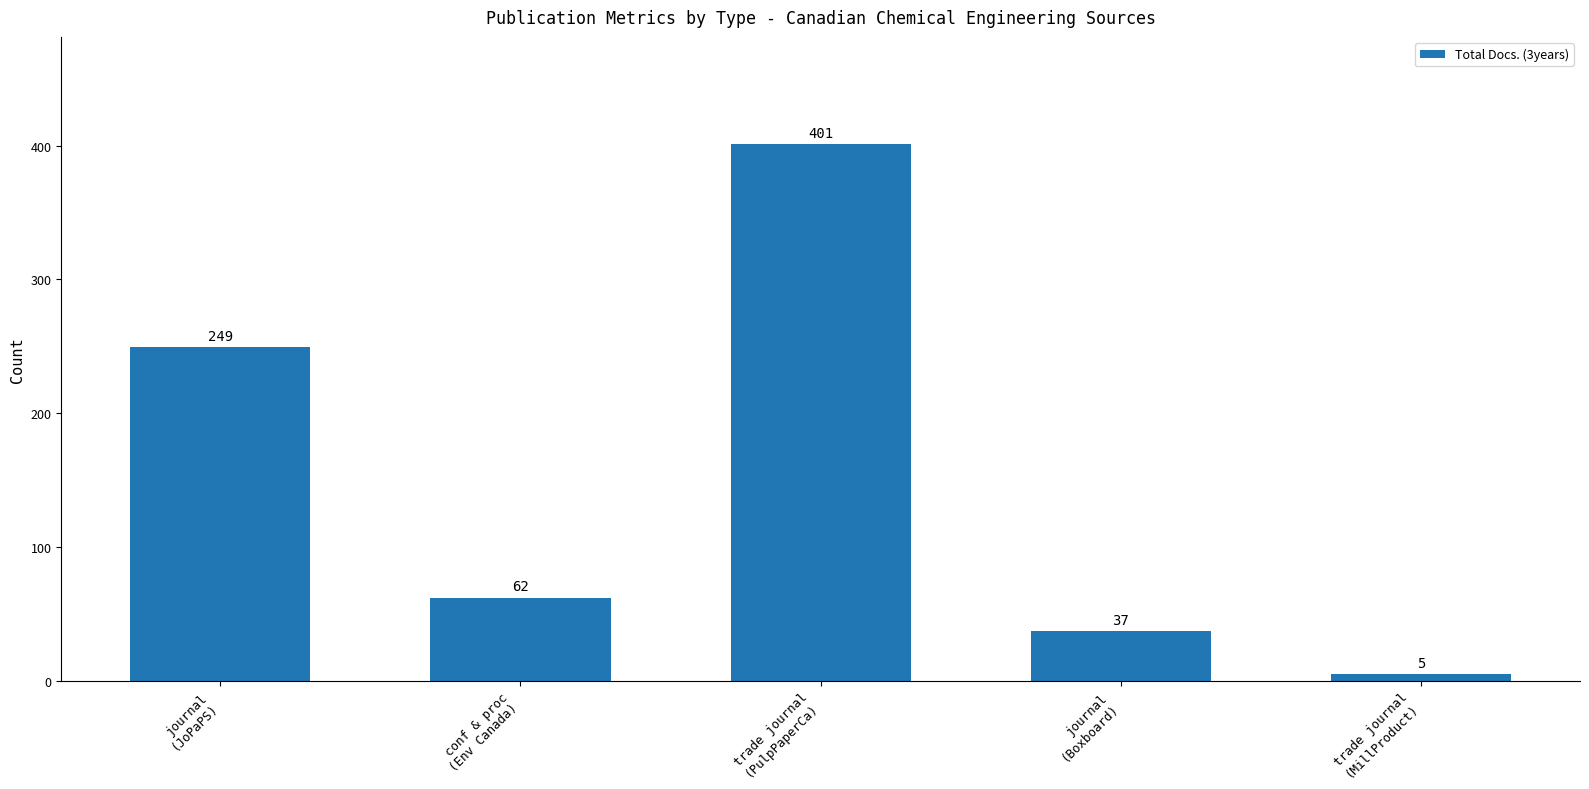

Is it true that the value at trade journal
(PulpPaperCa) is 608?

False